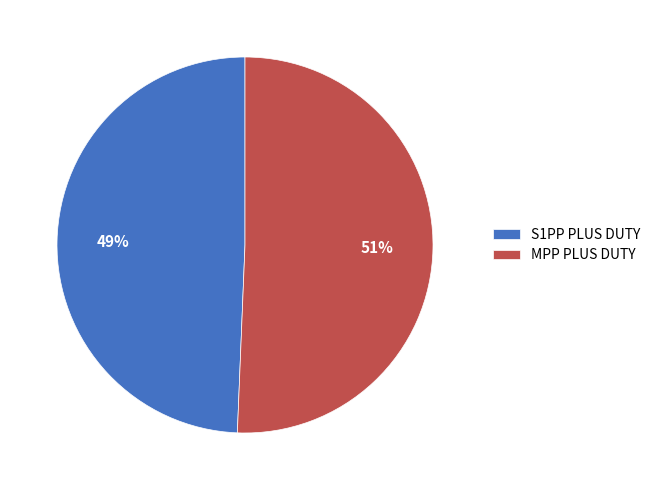

What is the largest slice in the pie chart?

MPP PLUS DUTY